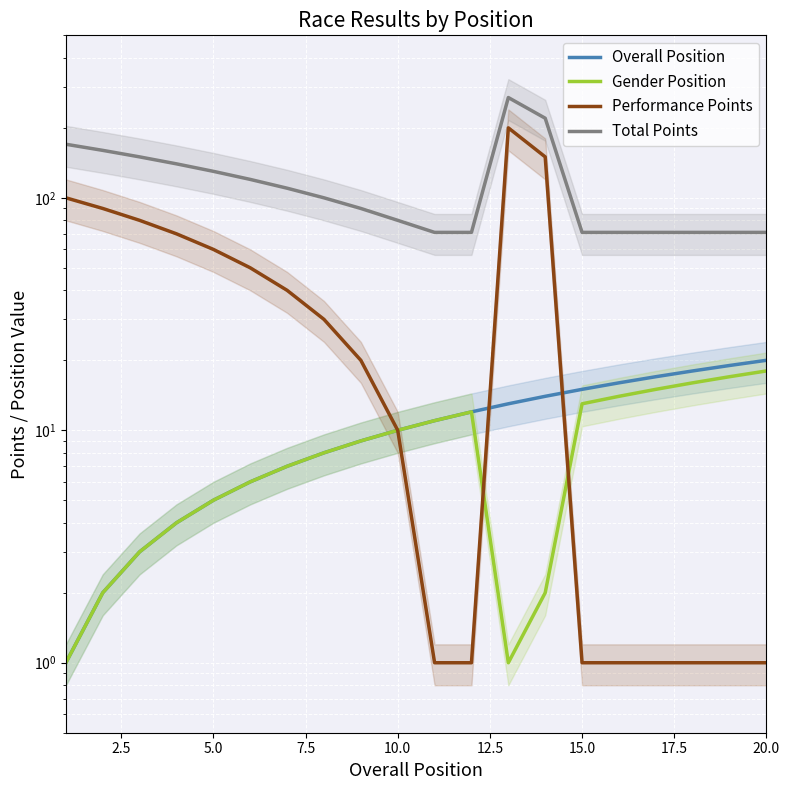

Rank the series by their maximum value, from lowest to highest.

Gender Position, Overall Position, Performance Points, Total Points